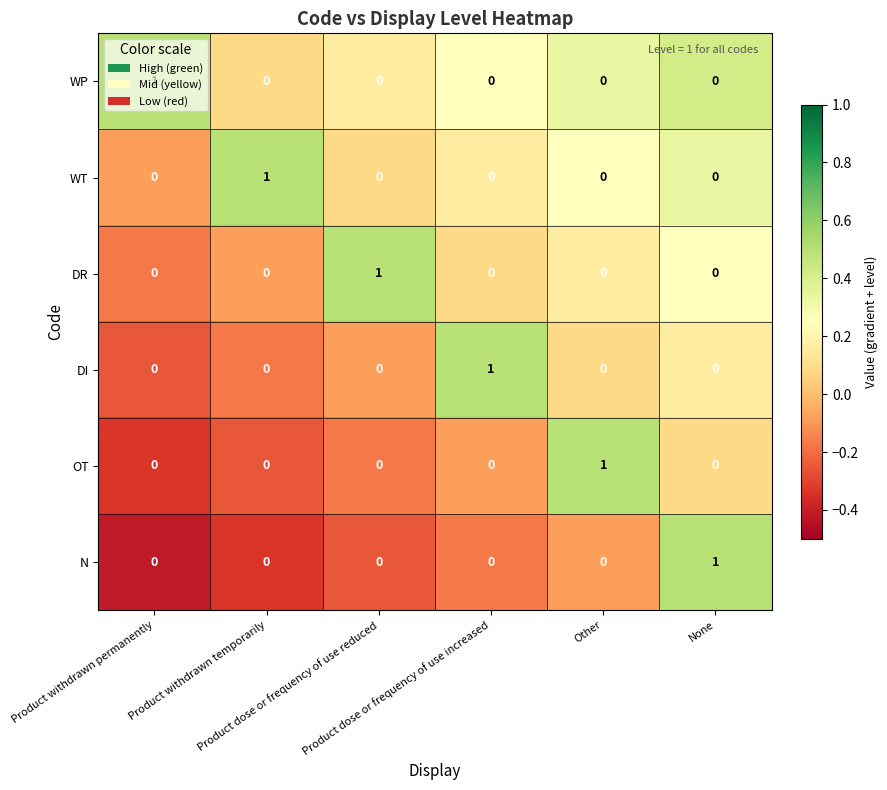

How many WT values are between 0 and 1?

6